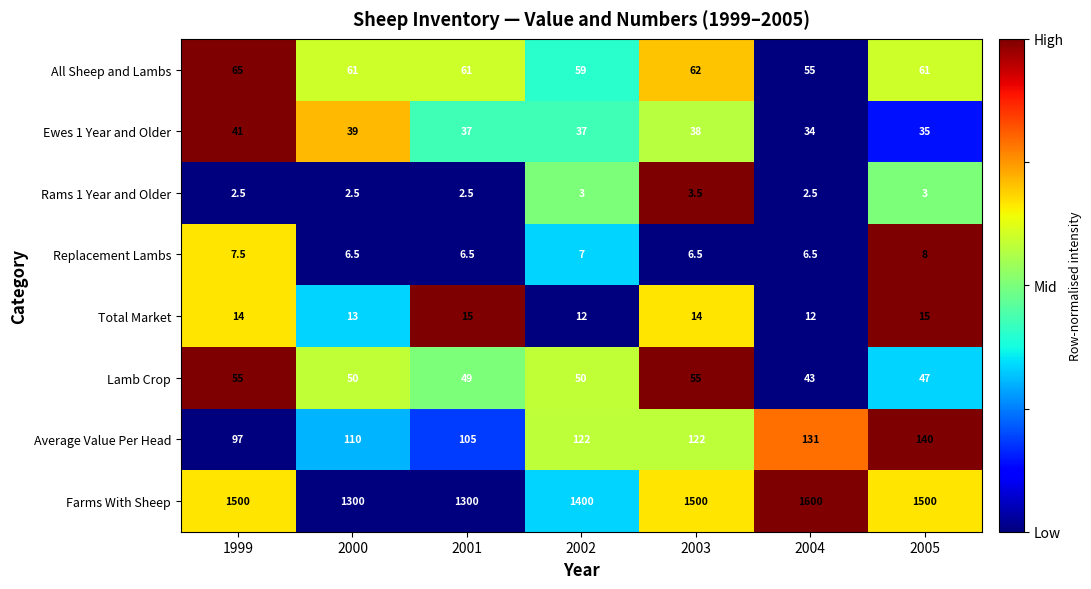

The All Sheep and Lambs series shows 62.0 at 2003. True or false?

True